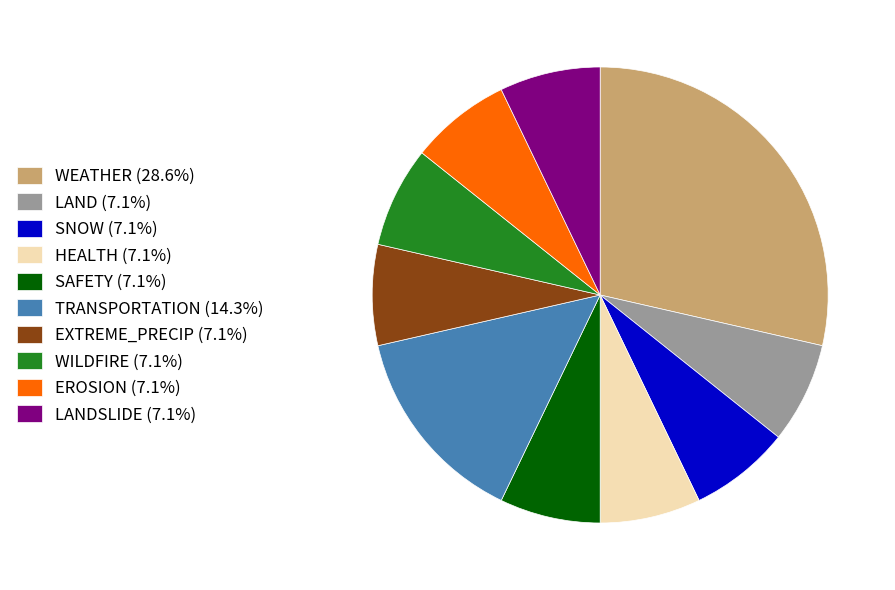

Approximately how many times larger is the value at HEALTH (7.1%) compared to TRANSPORTATION (14.3%)?

0.5